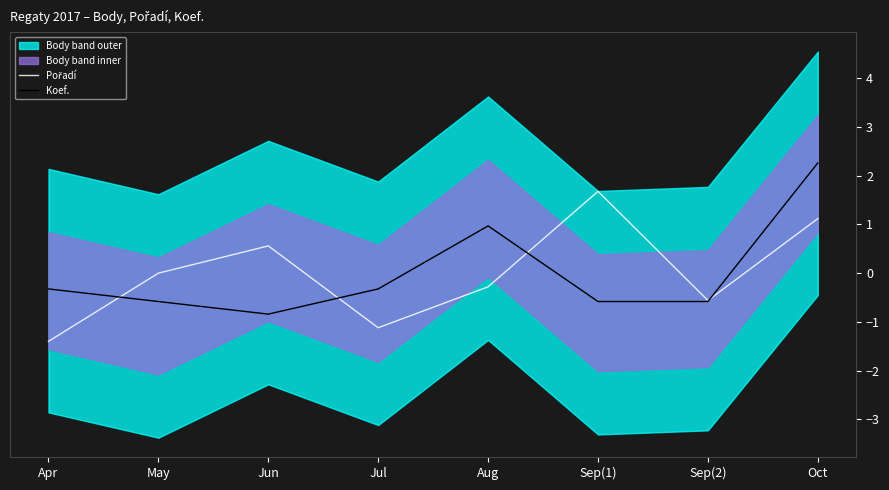

What is the difference between the Pořadí values at Sep(2) and Apr?

0.8